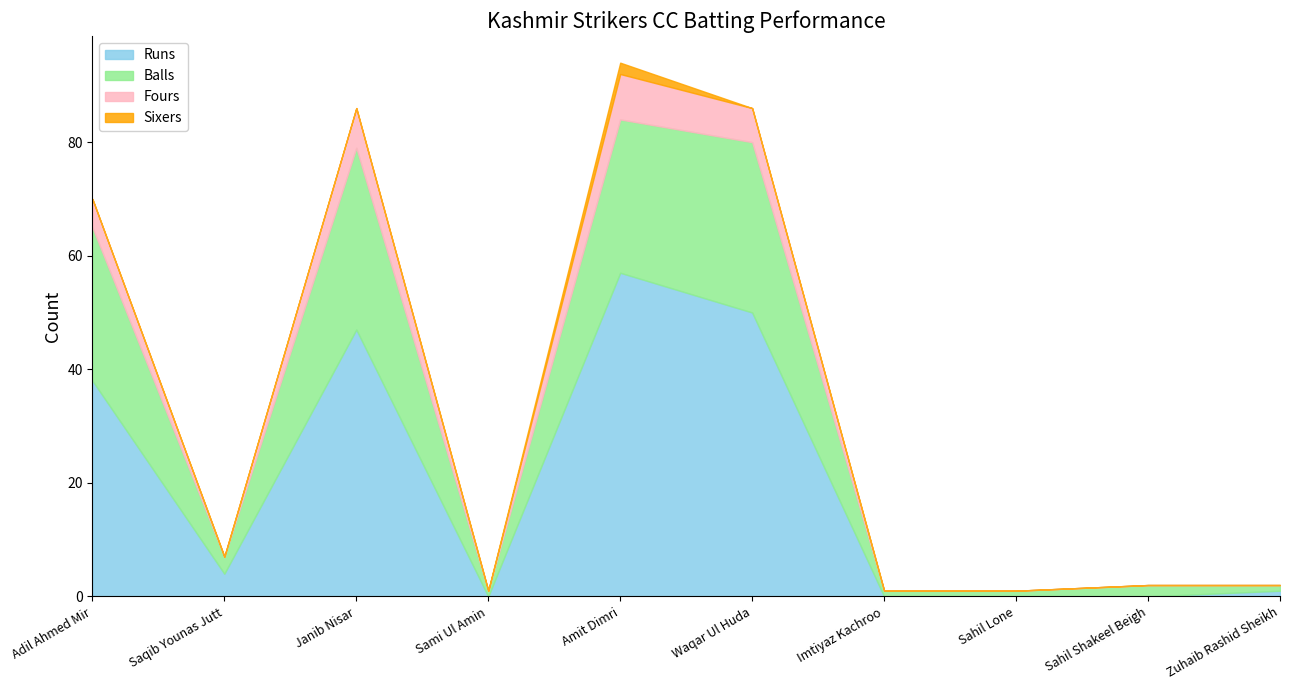

What are all the series names shown in the legend?

Runs, Balls, Fours, Sixers